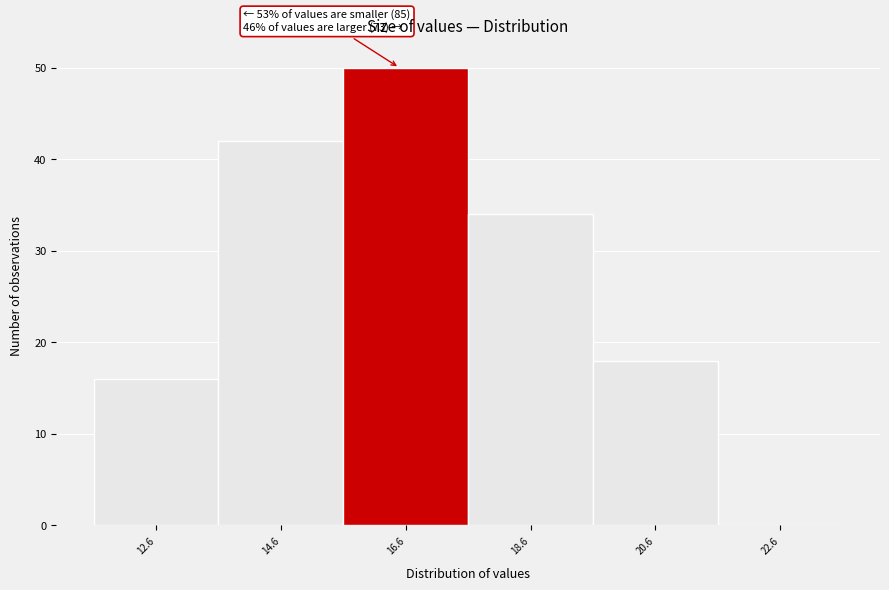

Over which range of the x-axis is the bar tallest?

15.6 to 17.6